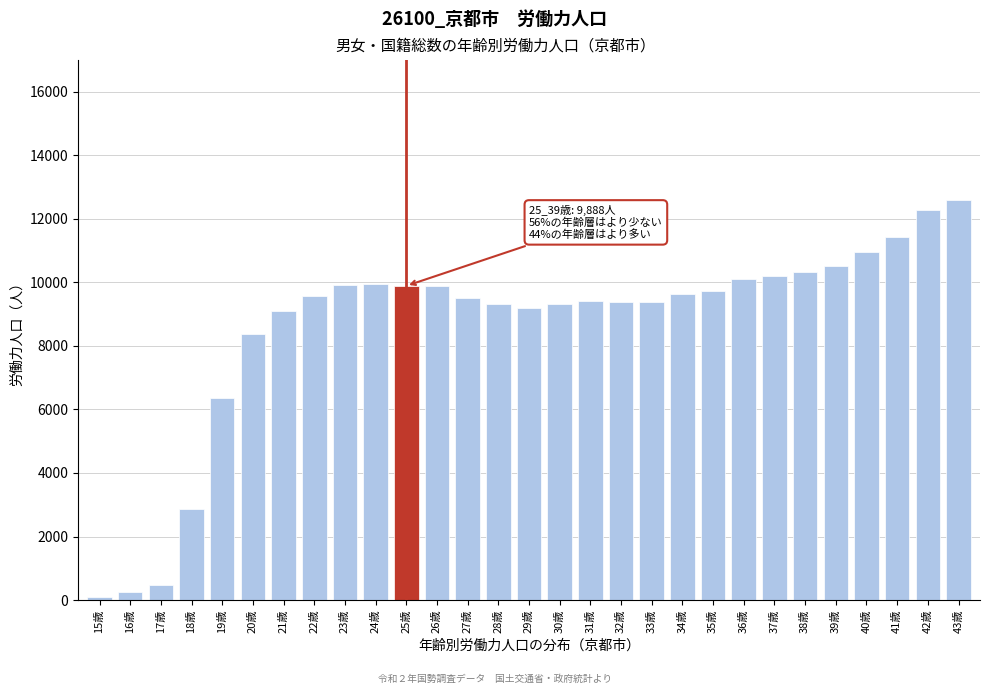

What is the label of the 18th bar from the right?

26歳